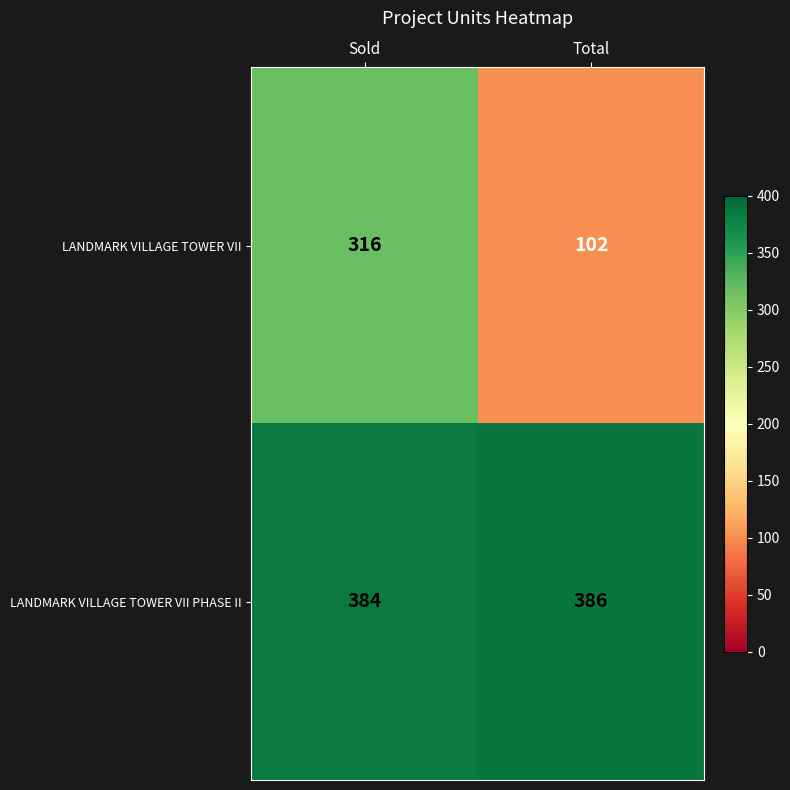

How many values in the LANDMARK VILLAGE TOWER VII series are below 316?

1